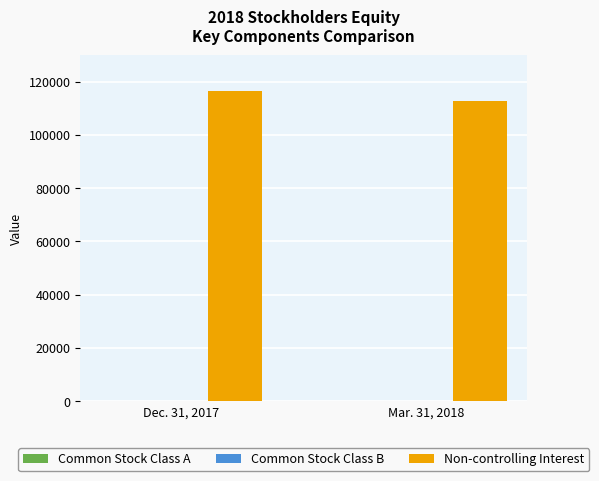

What is the highest value of the Non-controlling Interest series?

116349